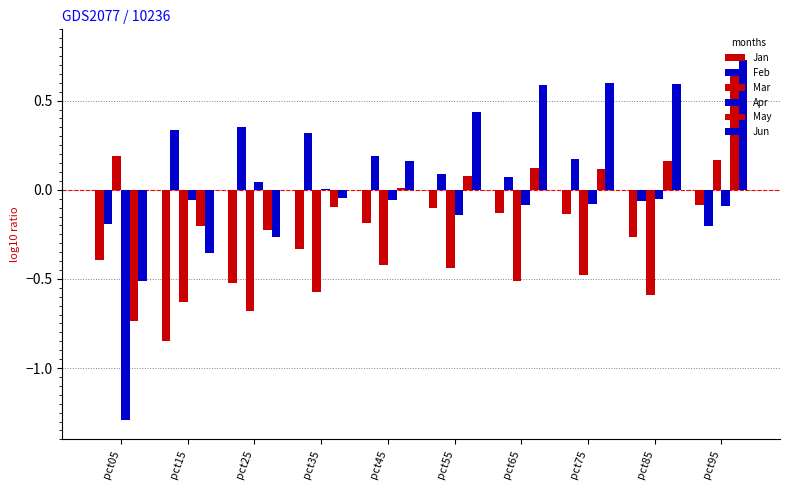

Count the number of categories in the chart.

10